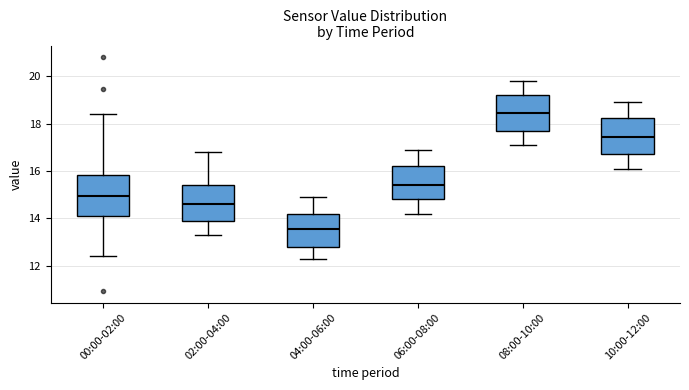

Reading left to right, read every box against the y-axis: the position of its median line, the range the box covers, and the ends of its whiskers. The values are not printed on the chart, so give them approximately, as read against the axis.

00:00-02:00: median 15.0, box 14.0 to 15.8, whiskers 12.4 to 18.4
02:00-04:00: median 14.6, box 14.0 to 15.4, whiskers 13.4 to 16.8
04:00-06:00: median 13.6, box 12.8 to 14.2, whiskers 12.4 to 15.0
06:00-08:00: median 15.4, box 14.8 to 16.2, whiskers 14.2 to 17.0
08:00-10:00: median 18.4, box 17.6 to 19.2, whiskers 17.2 to 19.8
10:00-12:00: median 17.4, box 16.8 to 18.2, whiskers 16.2 to 19.0